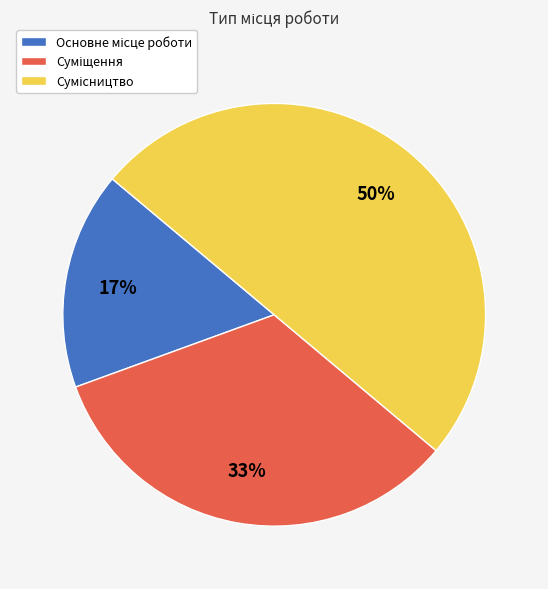

To the nearest percent, what is the average slice percentage?

33%